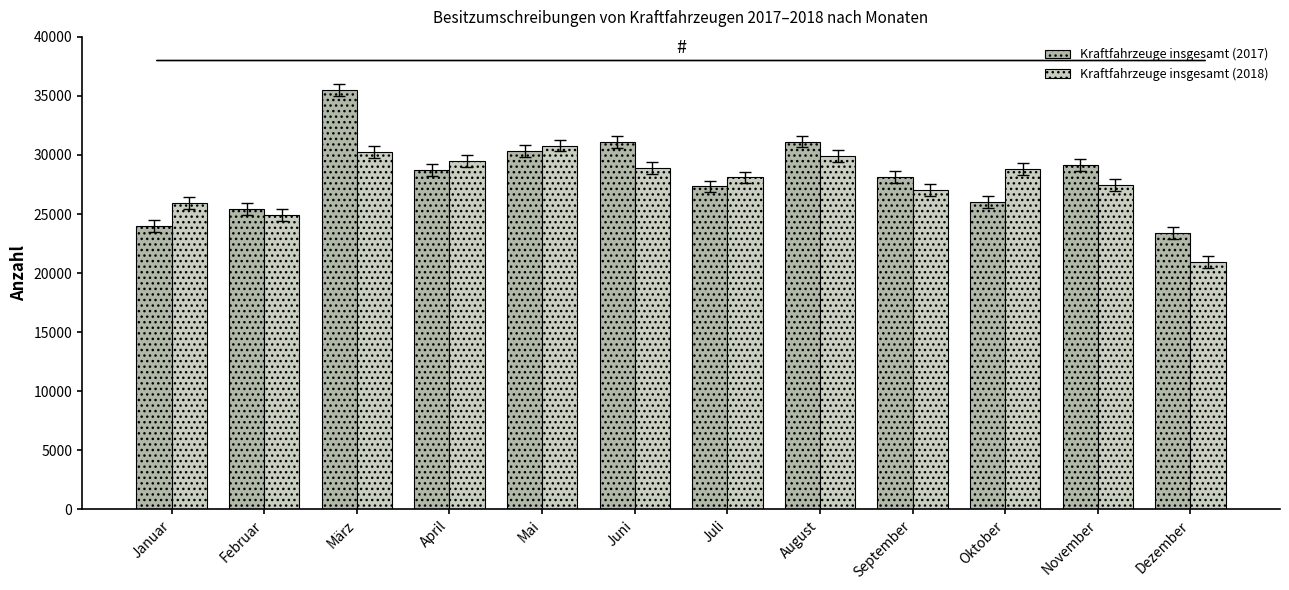

What is the minimum value for Kraftfahrzeuge insgesamt (2018)?

20933